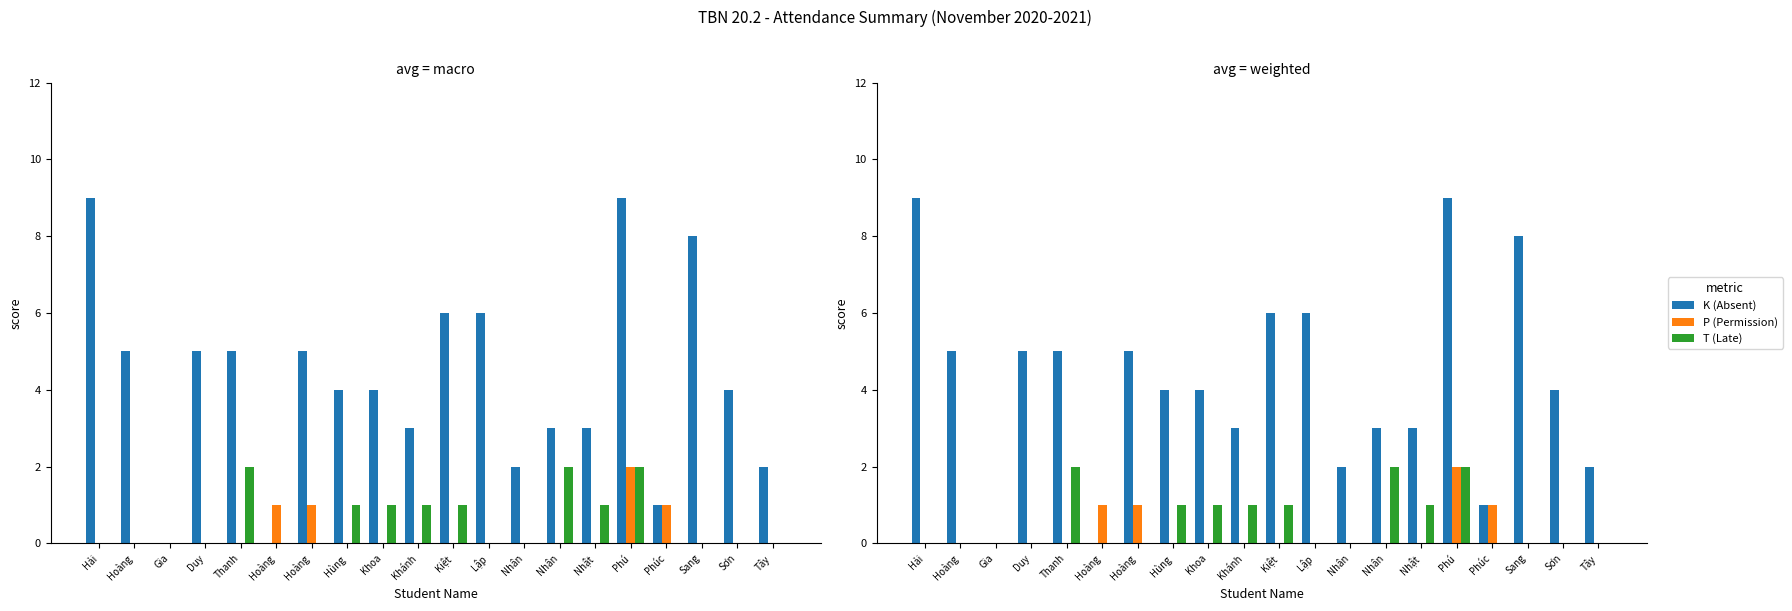

Count the number of categories in the chart.

20